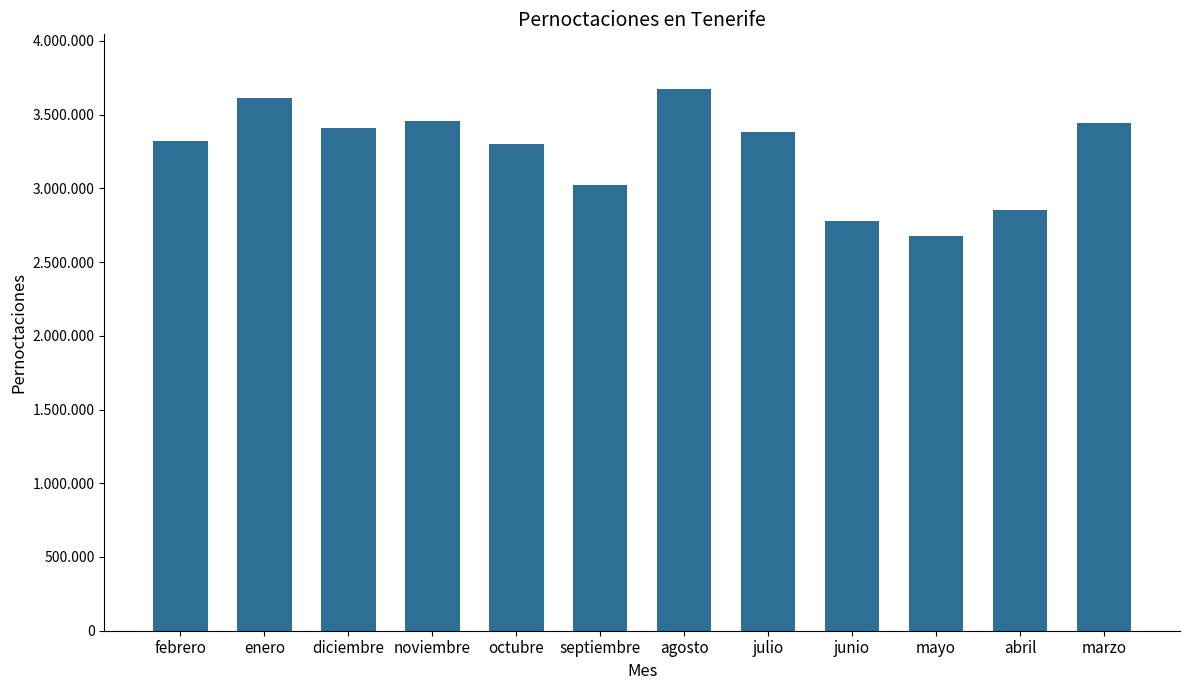

Reading left to right, list all the values displayed in this chart.

febrero=3317788	enero=3610138	diciembre=3411141	noviembre=3456400	octubre=3300934	septiembre=3021785	agosto=3676768	julio=3383520	junio=2777793	mayo=2676094	abril=2855277	marzo=3444746